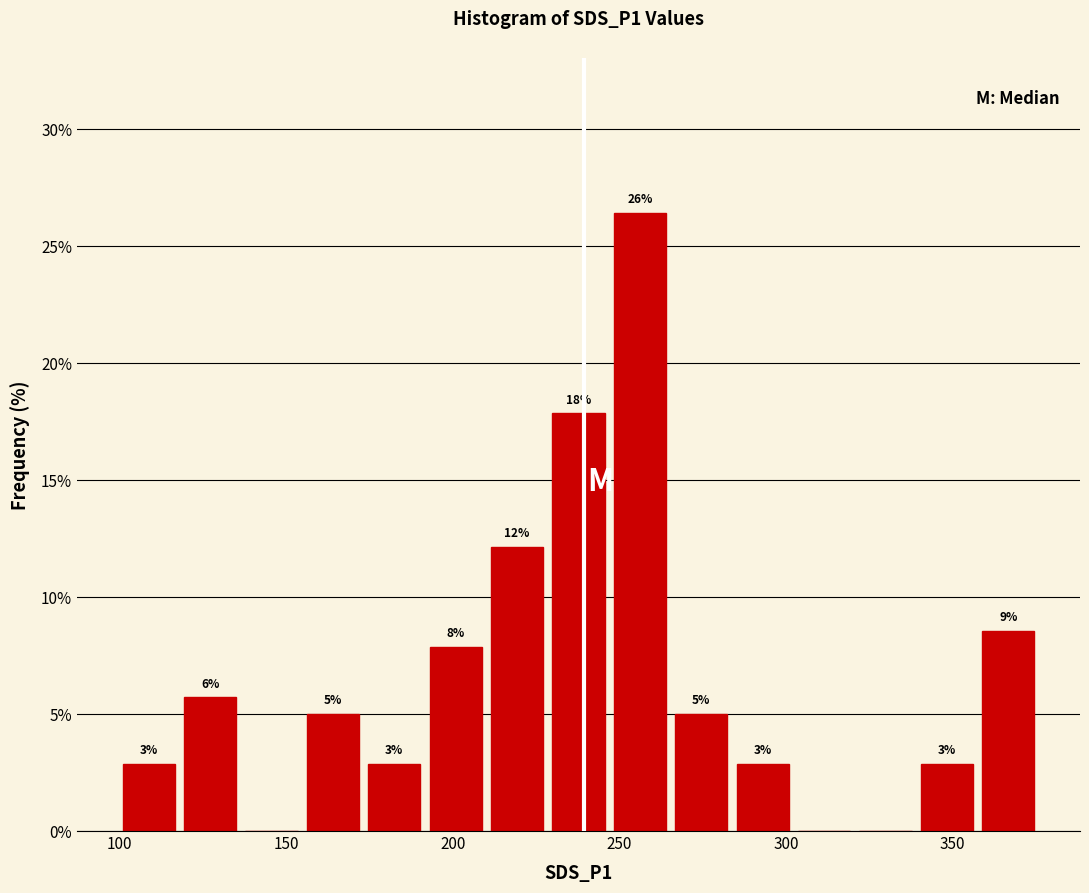

Around what value on the x-axis is the tallest bar? Give the approximate position of its centre, as read against the axis.

255